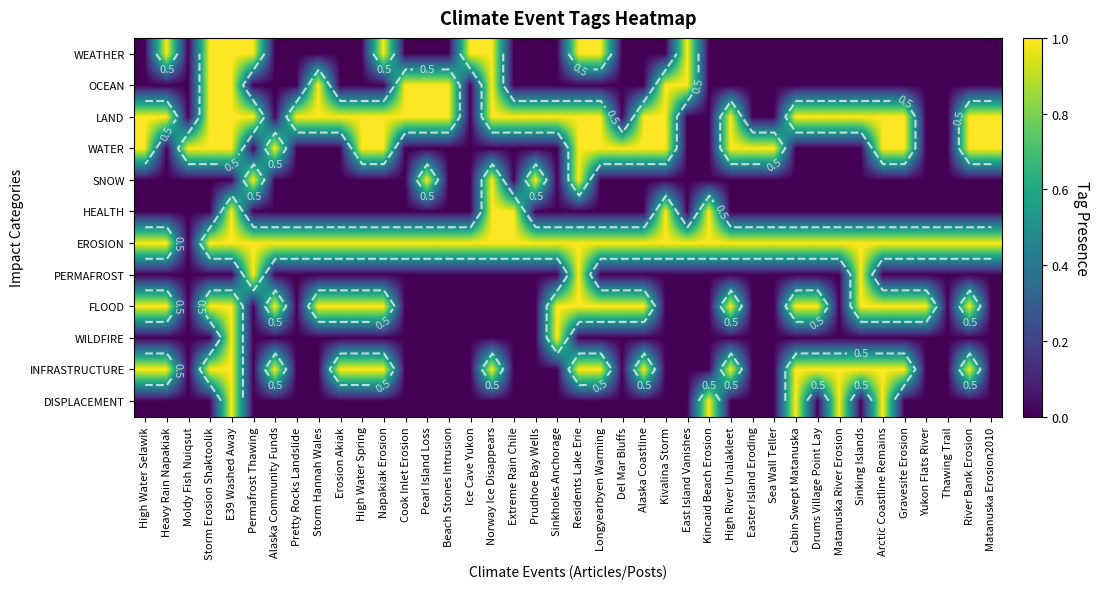

The LAND series shows 1 at Extreme Rain Chile. True or false?

True